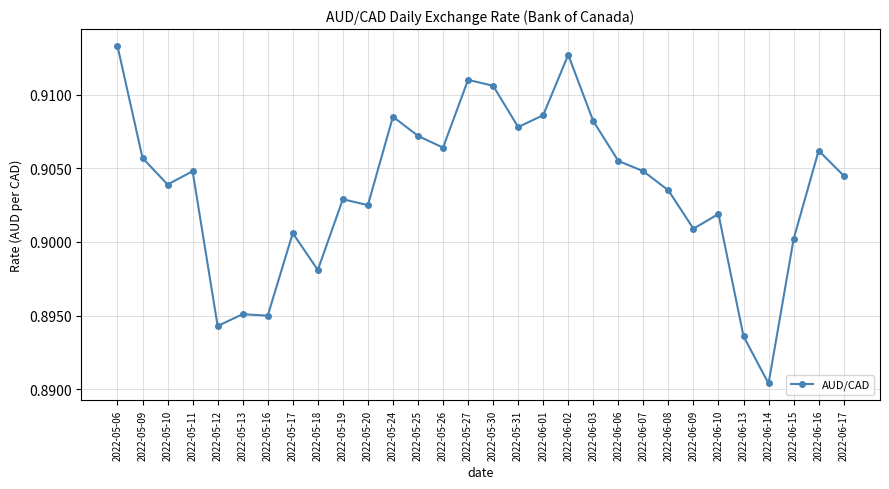

What is the sum of all values?

27.1